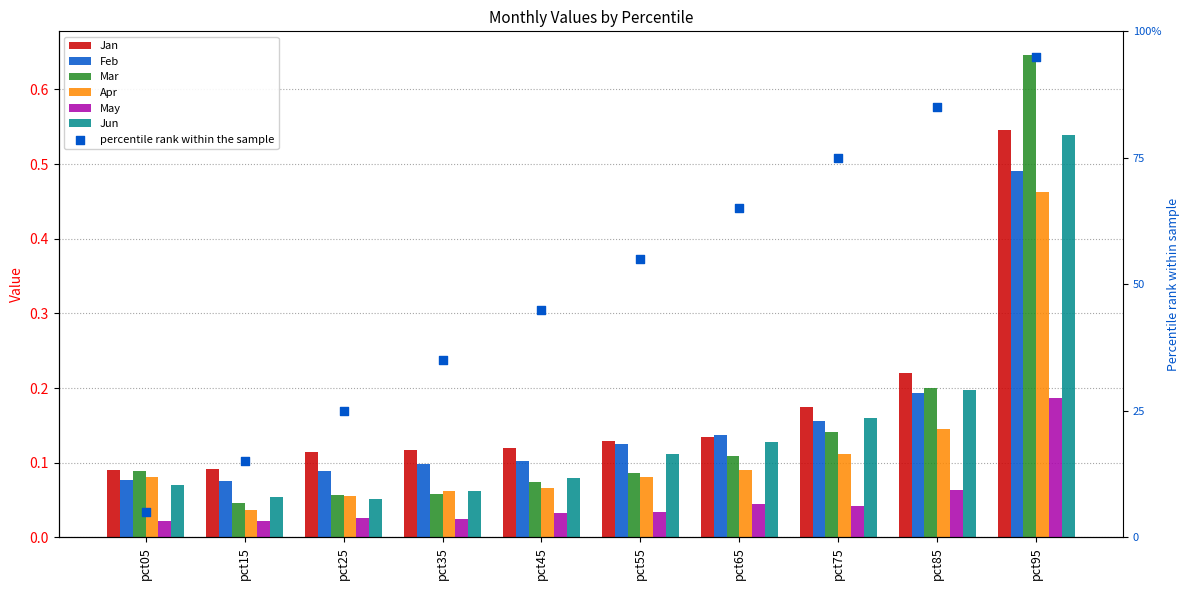

At which category is the sum across all series the highest?

pct95